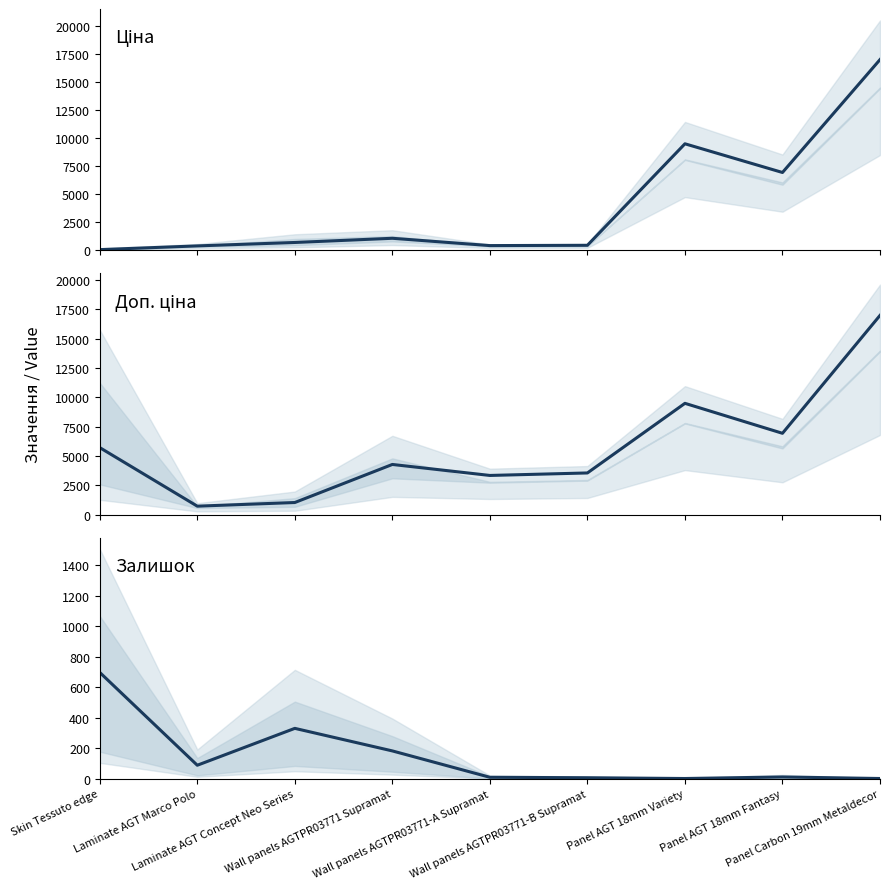

Reading right to left, what are all the values shown in this chart?

Ціна: 16976.3	6925.7	9480.1	443.1	416.6	1067.3	693.7	389.3	57.0
Доп. ціна: 16976.3	6925.7	9480.1	3545.0	3332.5	4269.4	1024.6	714.0	5705.0
Залишок: 2.0	12.0	2.0	7.0	10.0	183.0	331.0	89.0	698.0